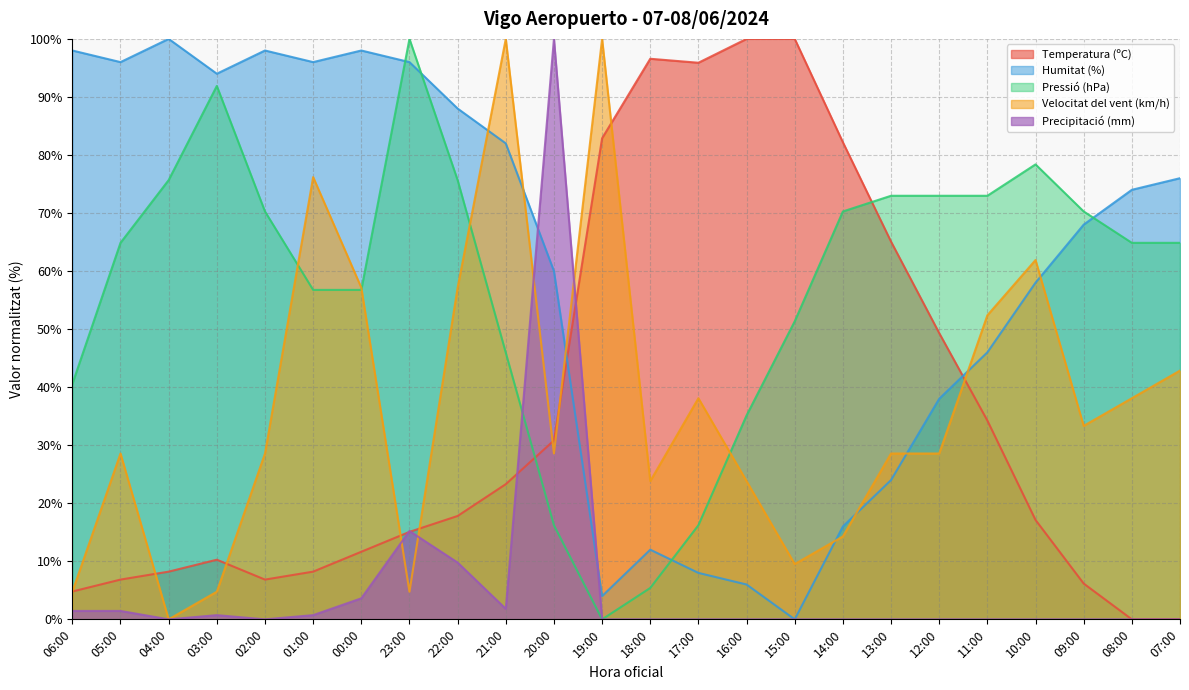

How many intersections are there between Pressió (hPa) and Temperatura (ºC)?

2